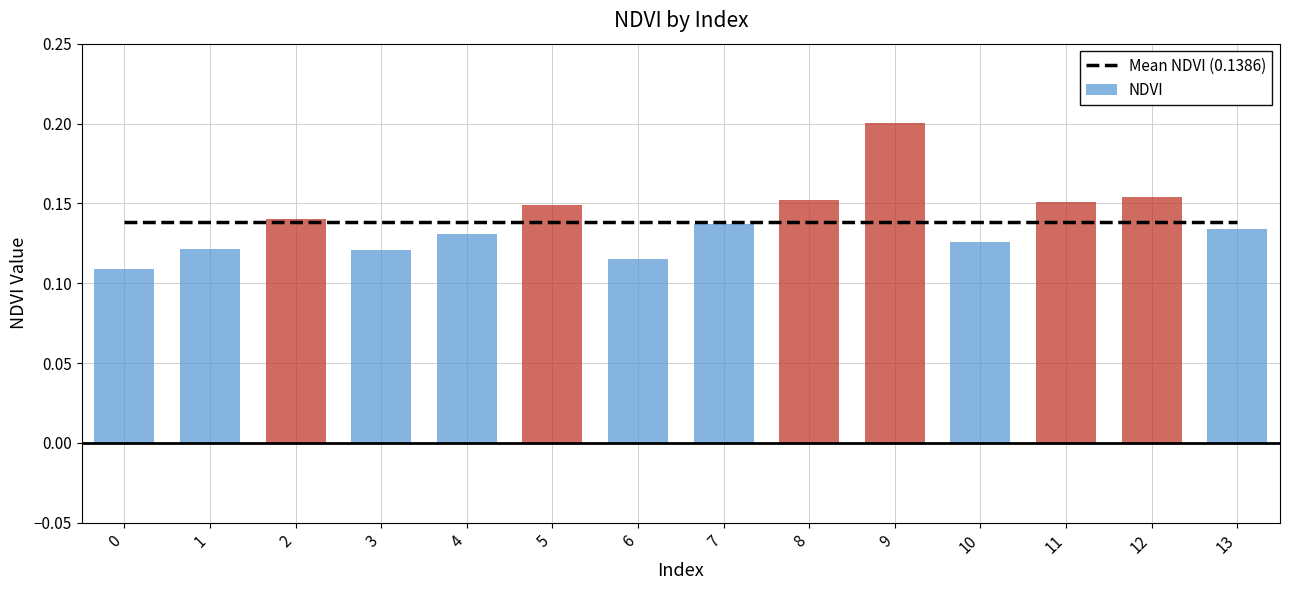

What is the minimum value shown in the chart?

0.1